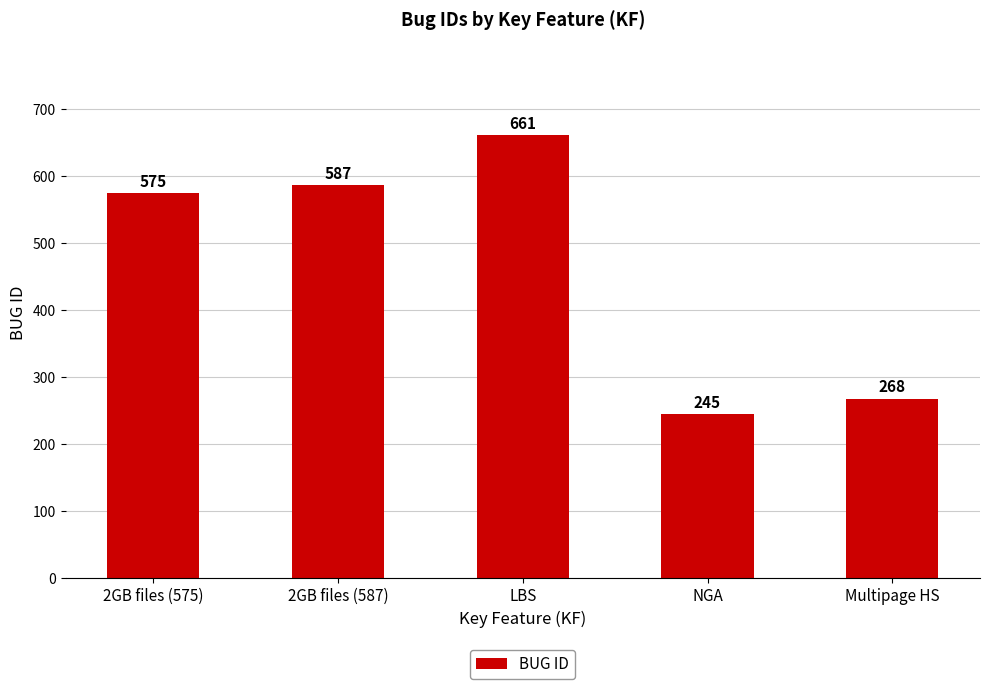

Are the bars horizontal?

No